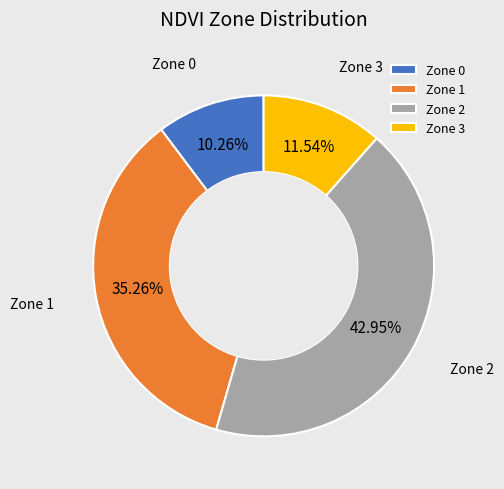

What is the largest slice in the pie chart?

Zone 2